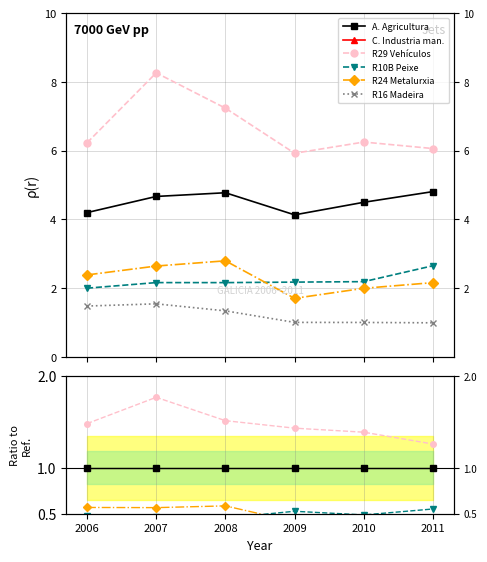

True or false: R29 Vehículos has a value of 0.9 at 2006.

False